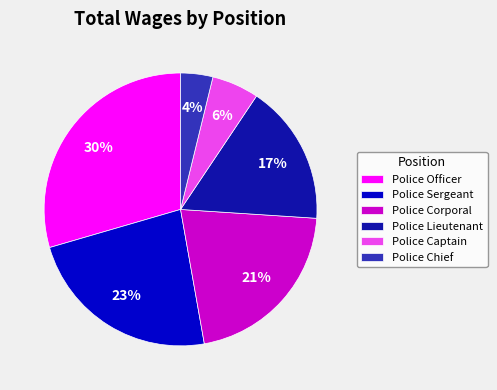

To the nearest percent, what is the difference between the Police Officer and Police Lieutenant slice percentages?

13%